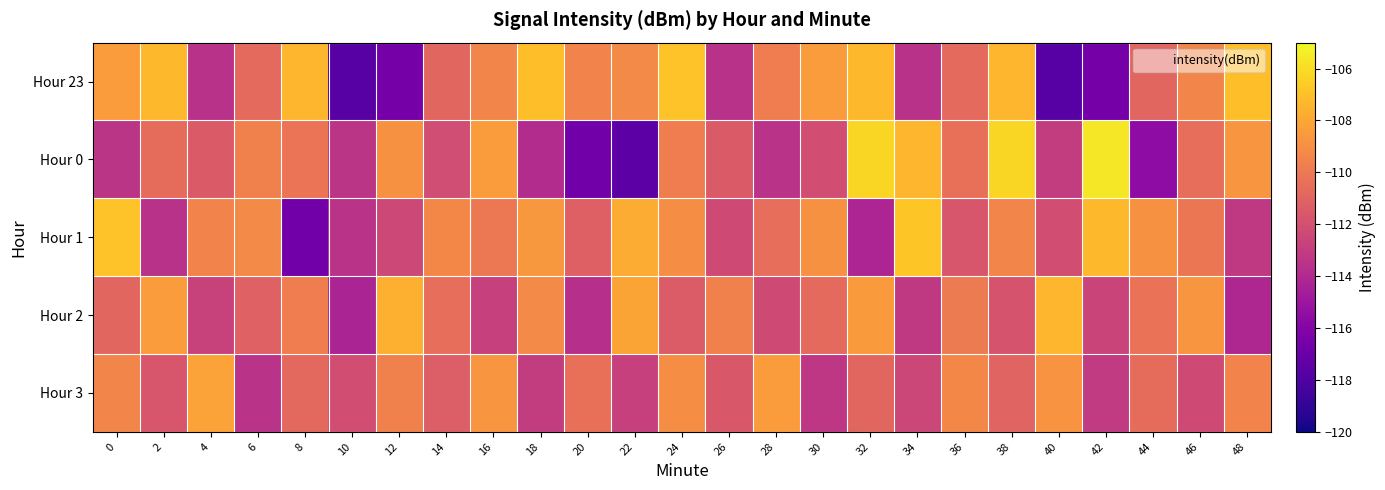

At which category is the sum across all series the highest?

38